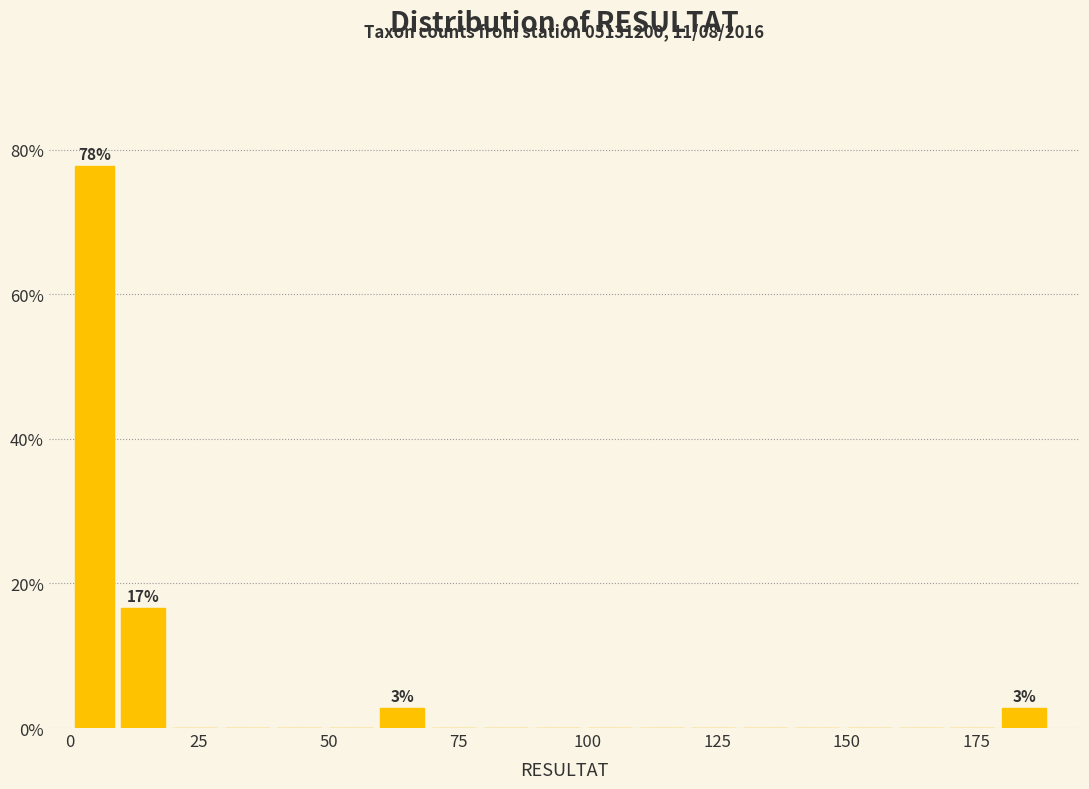

Around what value on the x-axis is the tallest bar? Give the approximate position of its centre, as read against the axis.

5